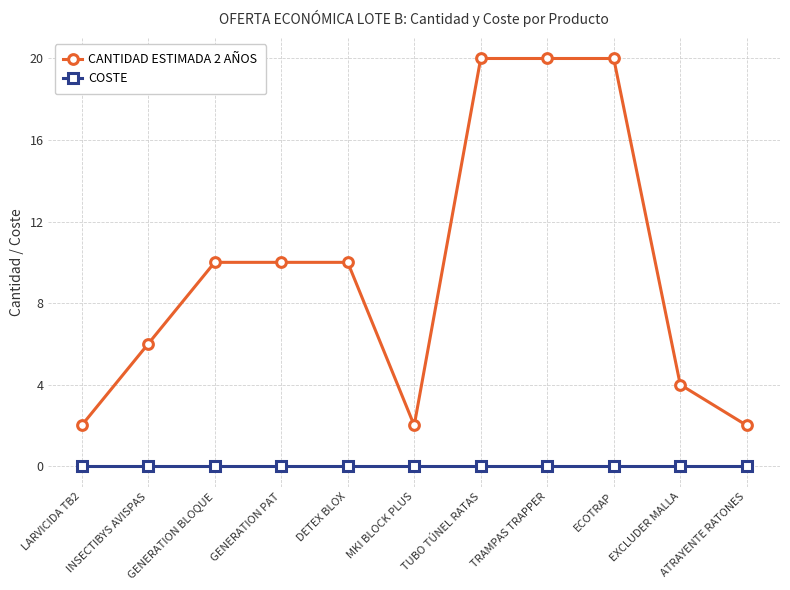

Rank the series at DETEX BLOX from highest to lowest value.

CANTIDAD ESTIMADA 2 AÑOS, COSTE